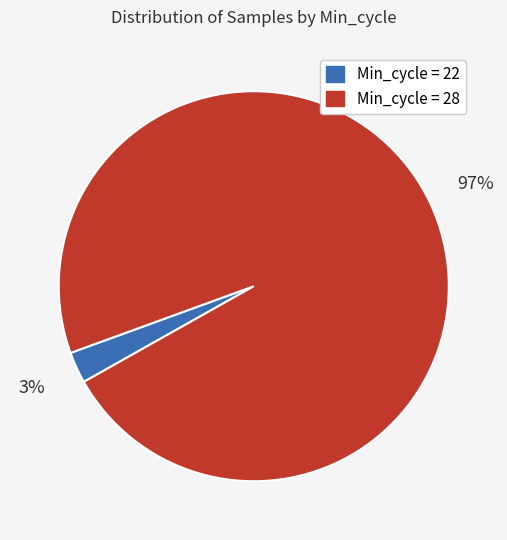

How many segments does this pie chart have?

2